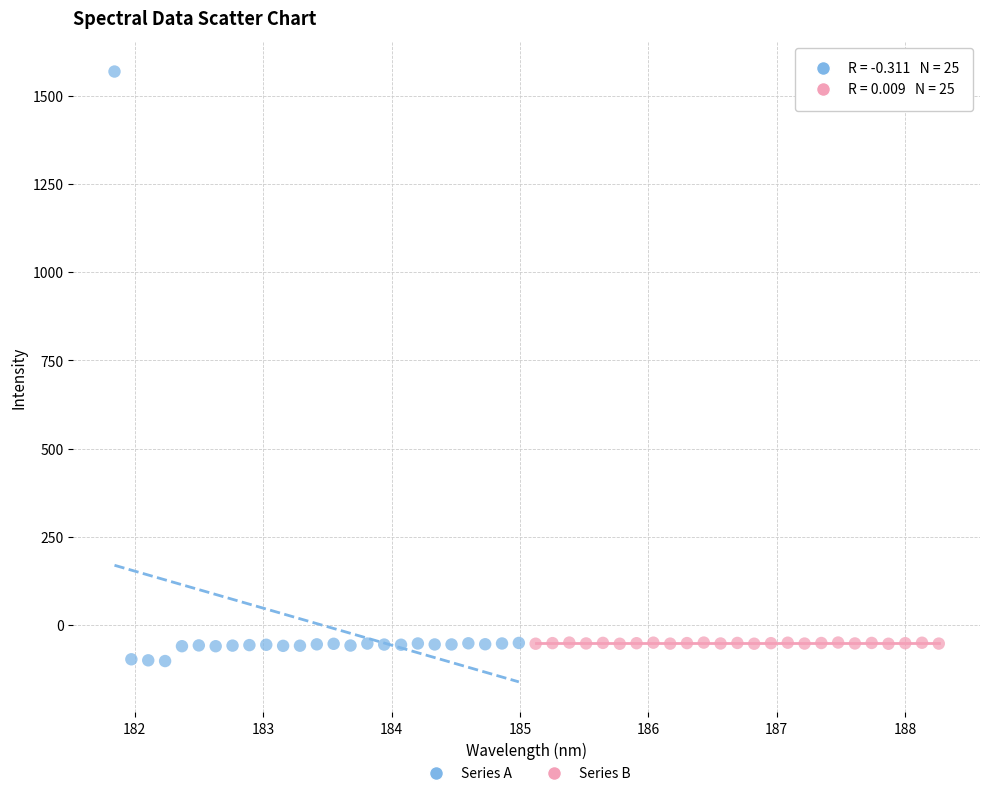

Which series reaches the maximum Y coordinate?

Series A